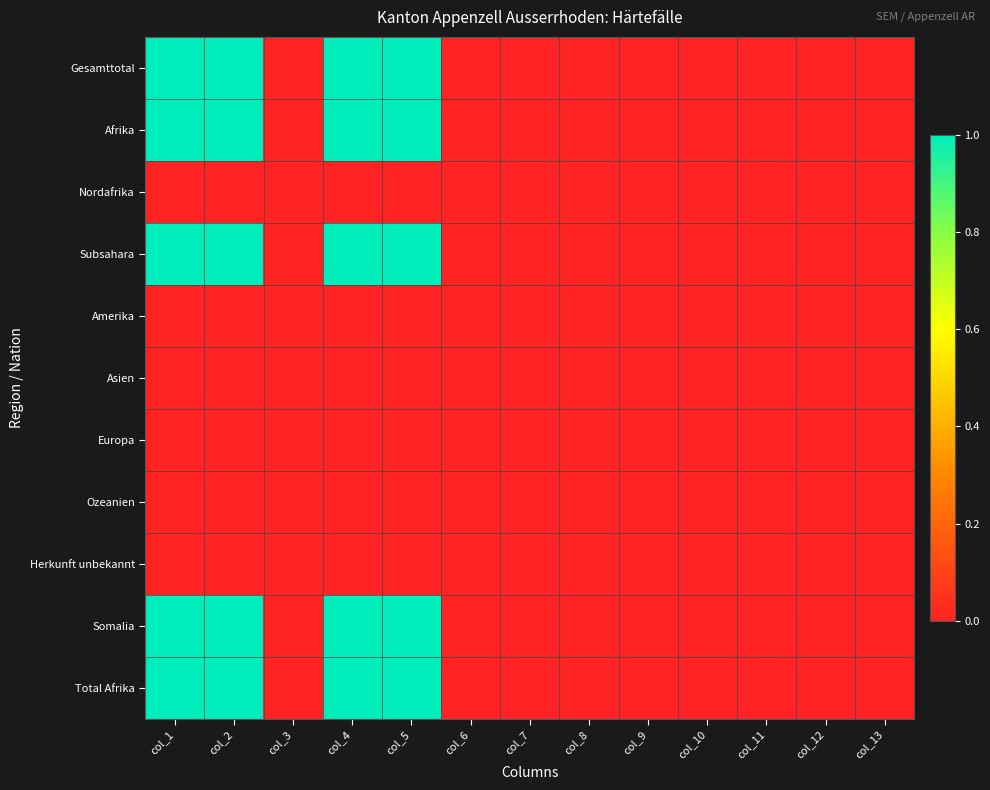

Count the number of data series in this chart.

11